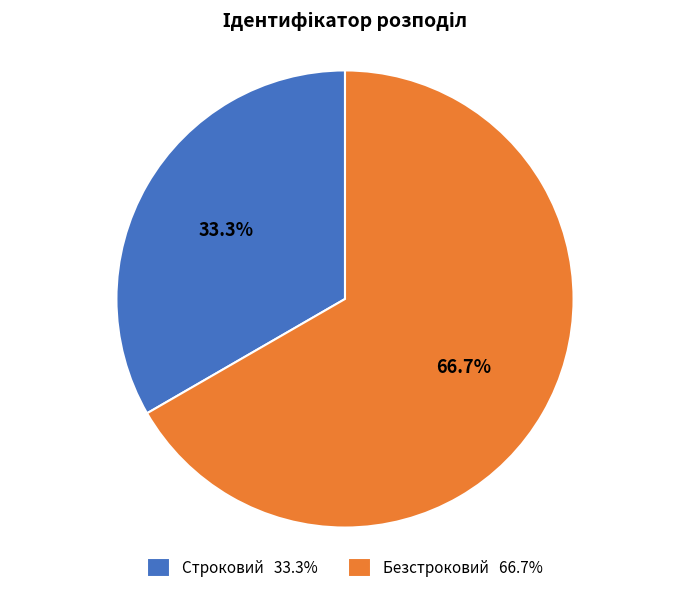

What percentage is the Строковий slice, to the nearest percent?

33%